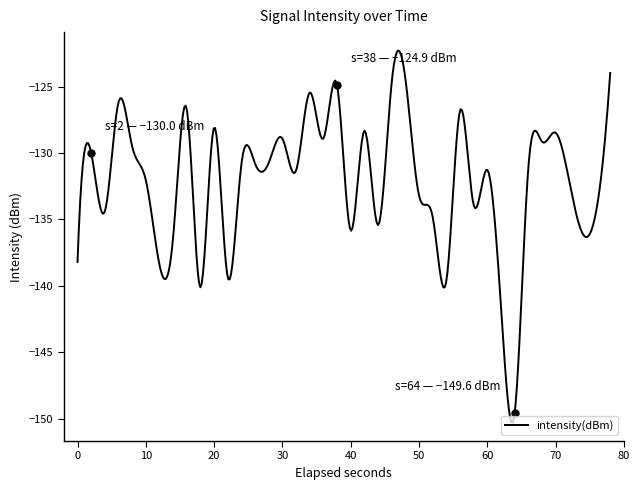

What is the greatest value displayed?

-122.3